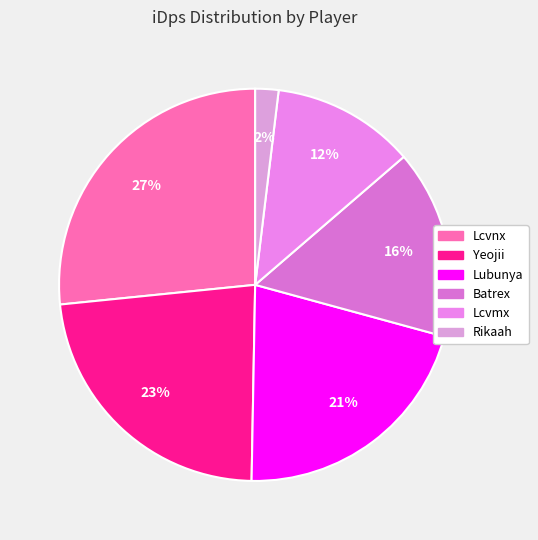

Is it true that Yeojii is 23% of the pie?

True